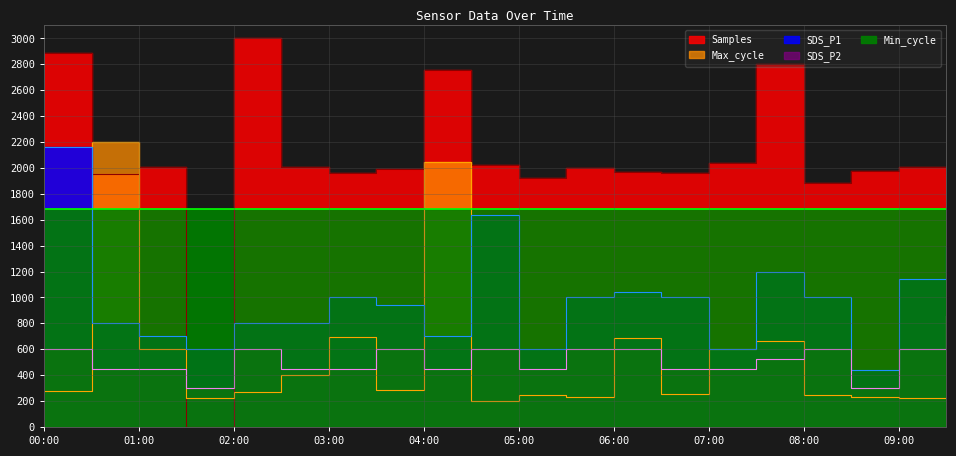

What is the difference between the highest and lowest values at 06:30?

1705.6